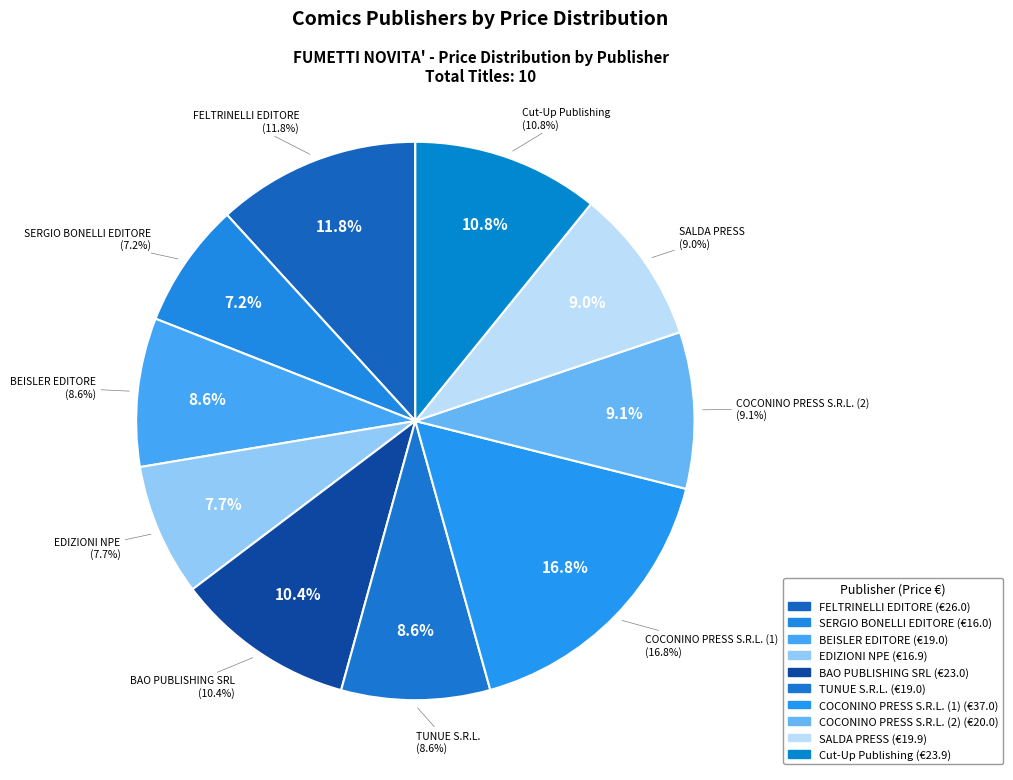

Is COCONINO PRESS S.R.L. (1) the majority of the pie?

No